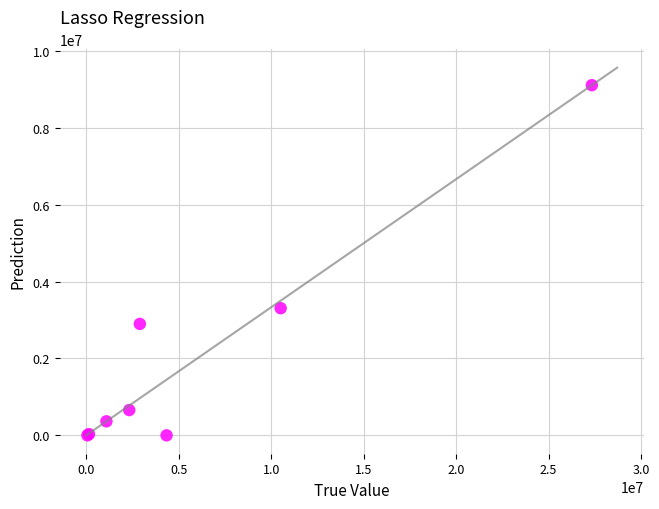

What Y value in the scatter plot is closest to 4557000?

3308591.0